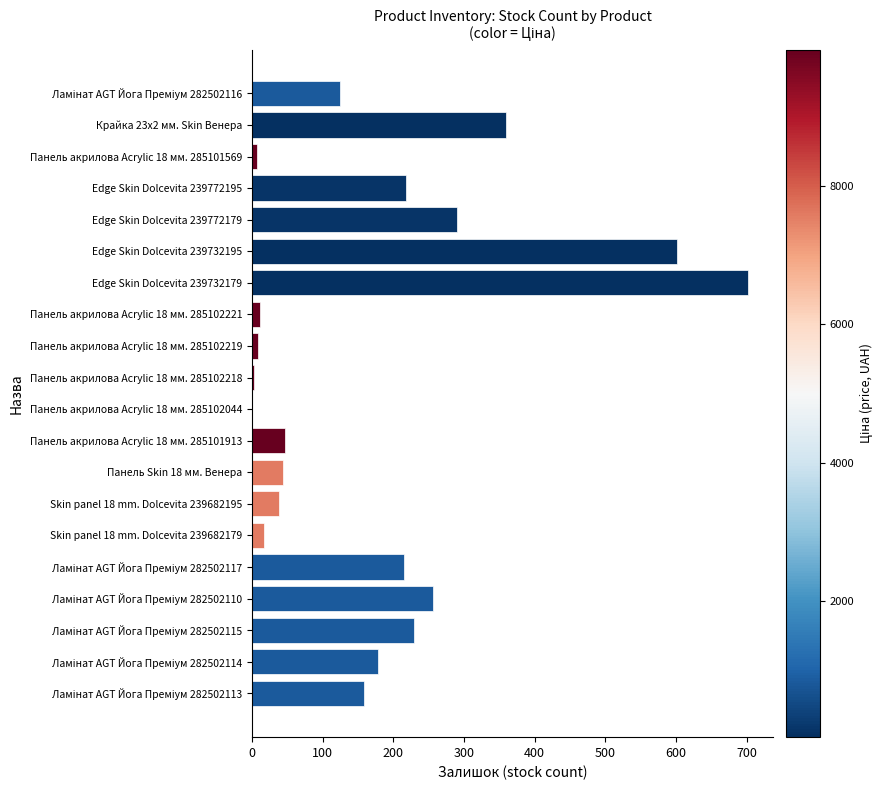

What is the change in value from Edge Skin Dolcevita 239732179 to Панель акрилова Acrylic 18 мм. 285101913?

-655